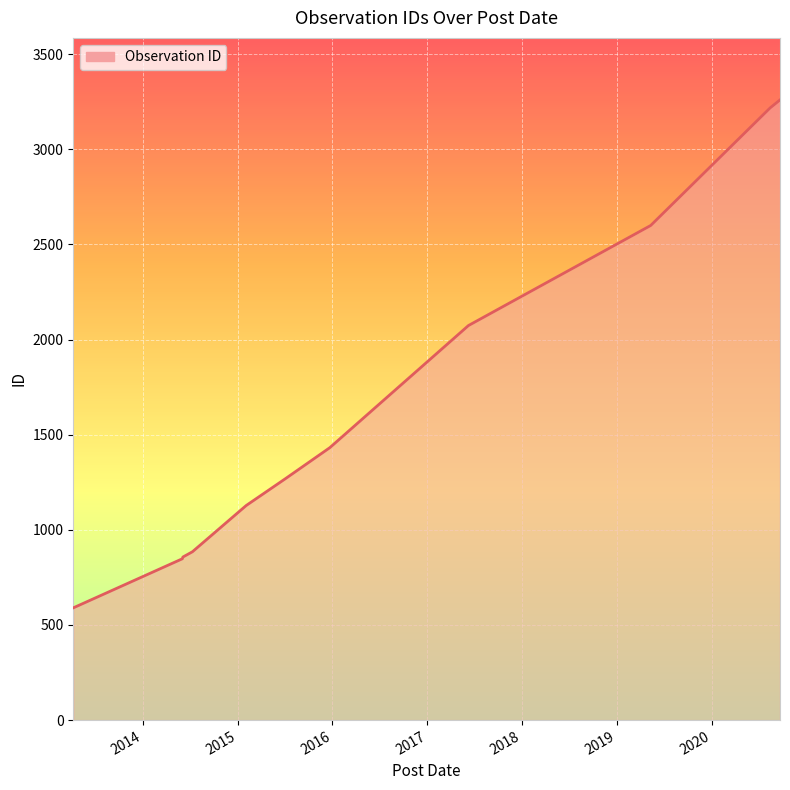

What is the maximum value shown in the chart?

3260